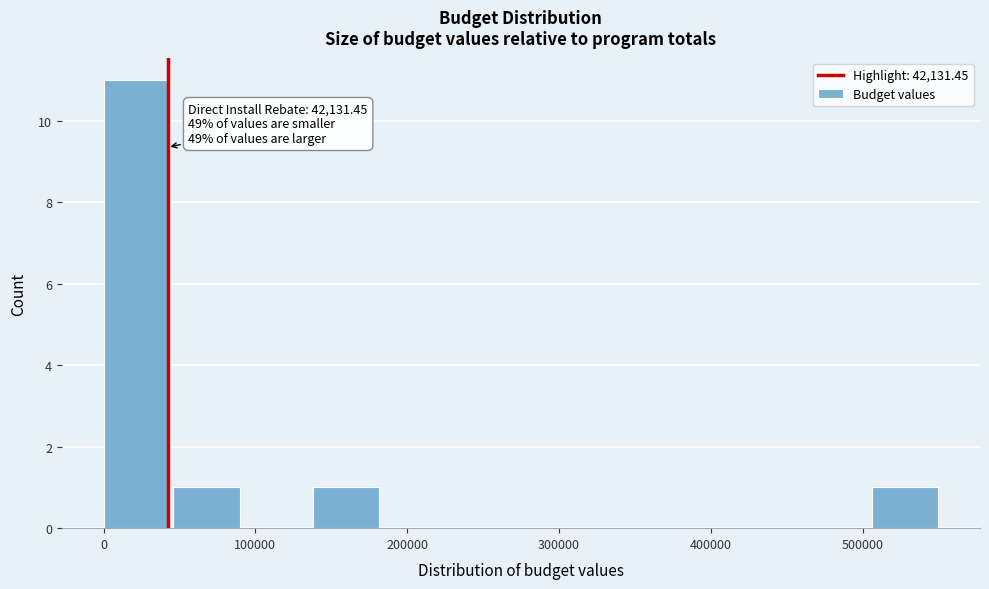

Which range on the x-axis has the tallest bar?

0 to 50000